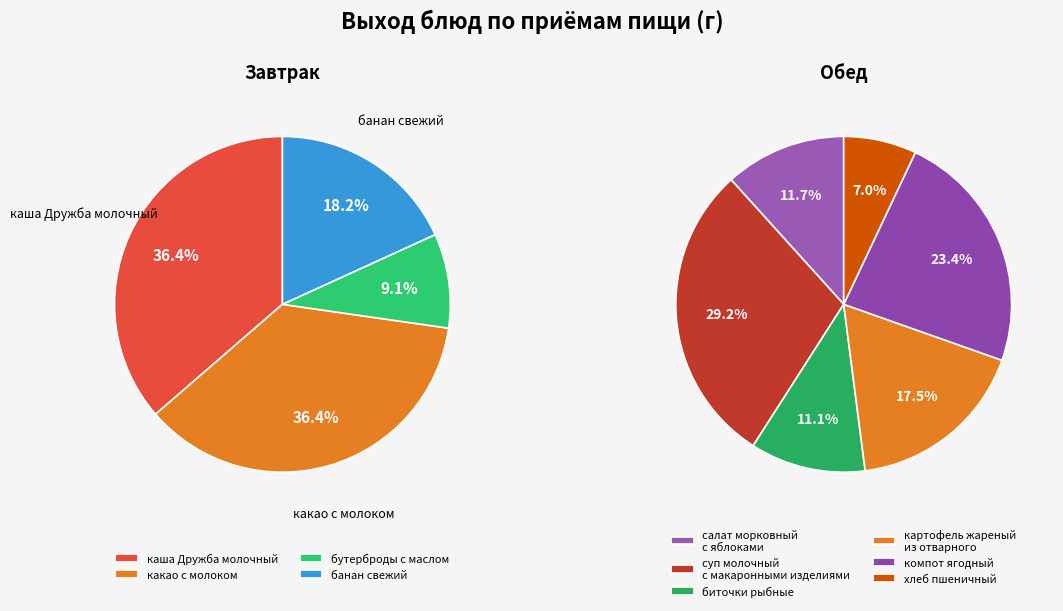

Is банан свежий the majority of the pie?

No